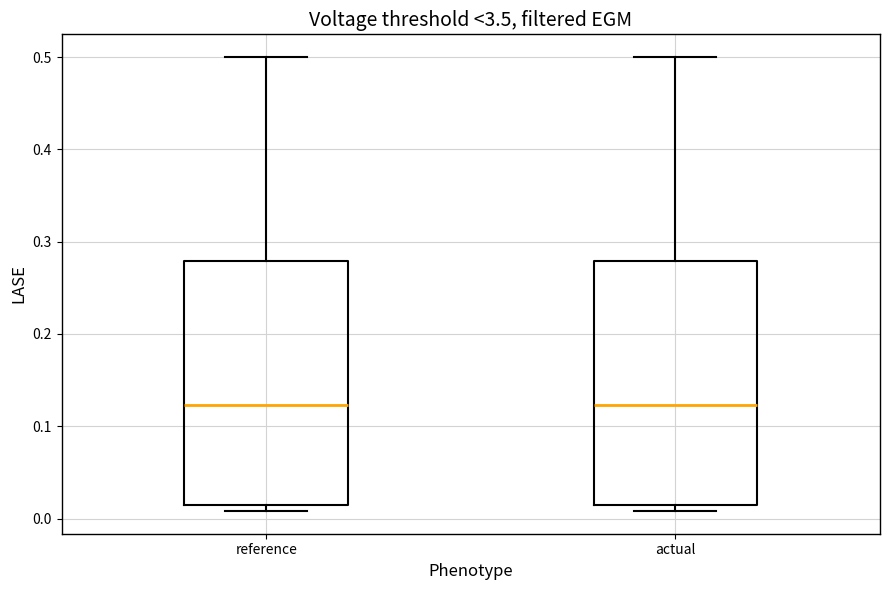

Where is the upper edge of the box for reference on the y-axis? The values are not printed on the chart, so give them approximately, as read against the axis.

0.28